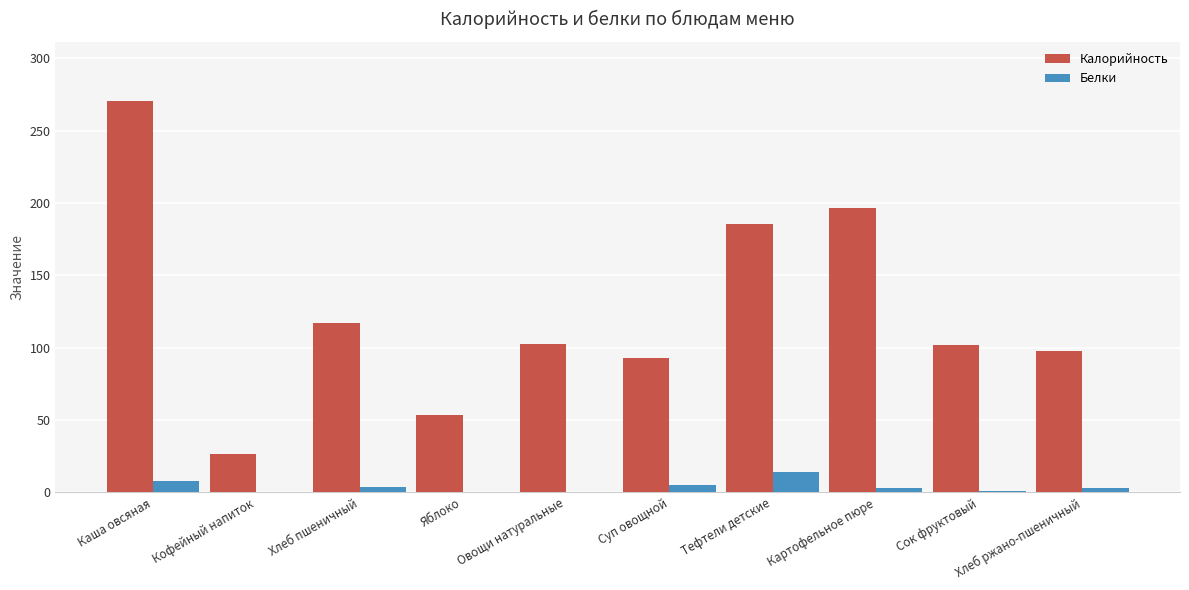

What are all the series names shown in the legend?

Калорийность, Белки